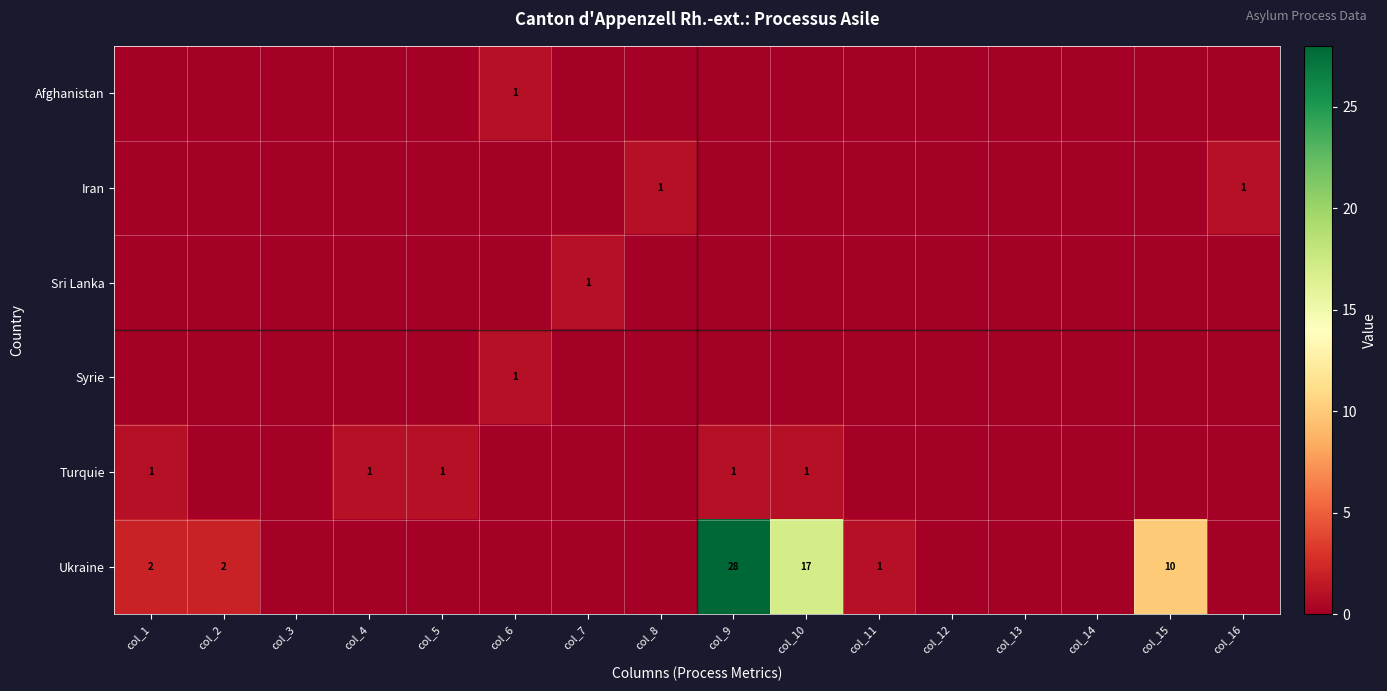

The Ukraine series shows 25 at col_10. True or false?

False